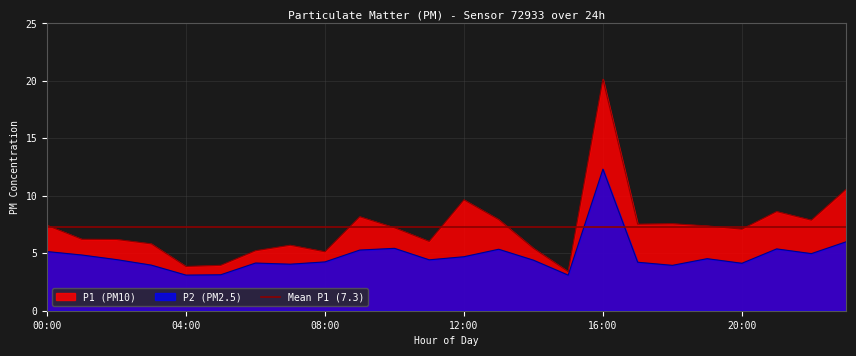

Rank the series by their average value, from highest to lowest.

P1, P2